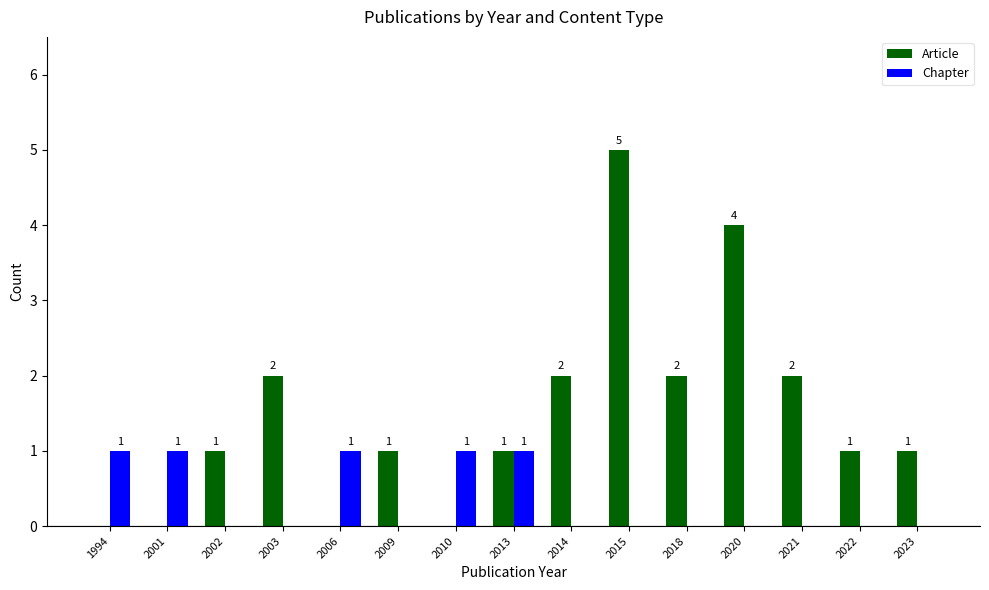

What is the sum of all Chapter values?

5